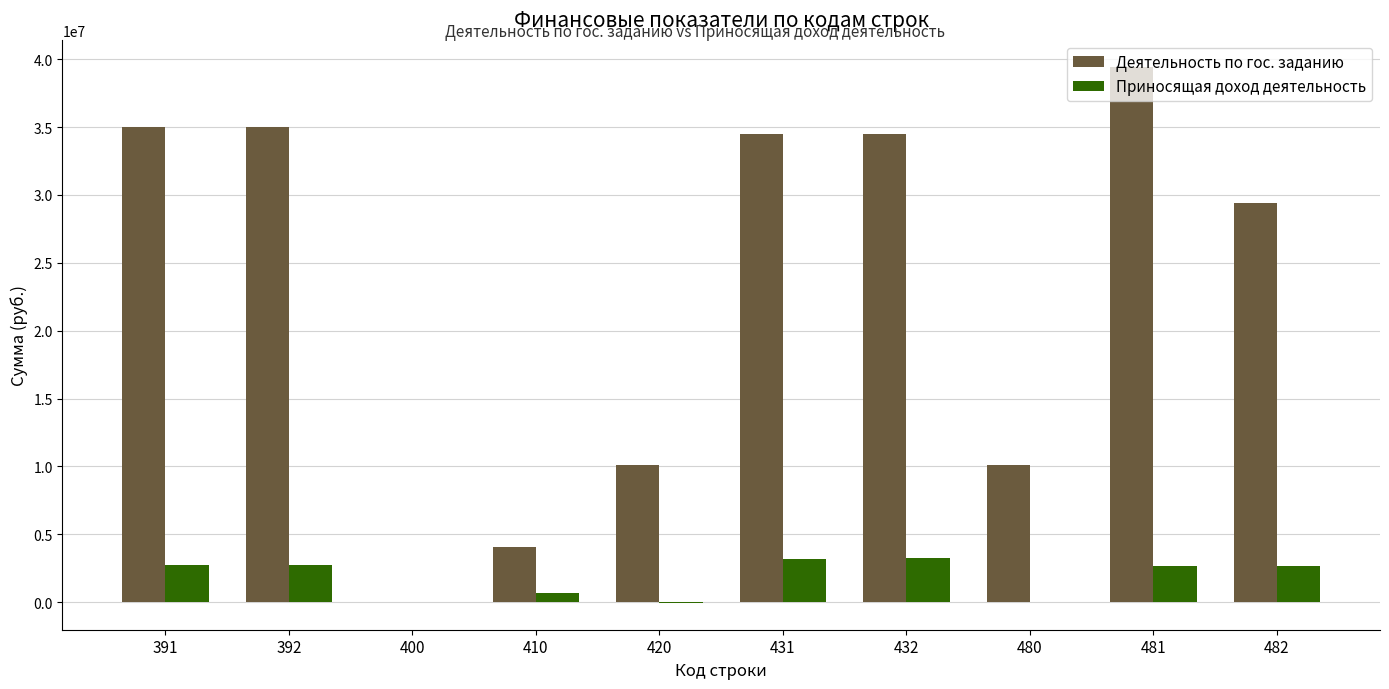

What is the highest value of the Деятельность по гос. заданию series?

39452978.5